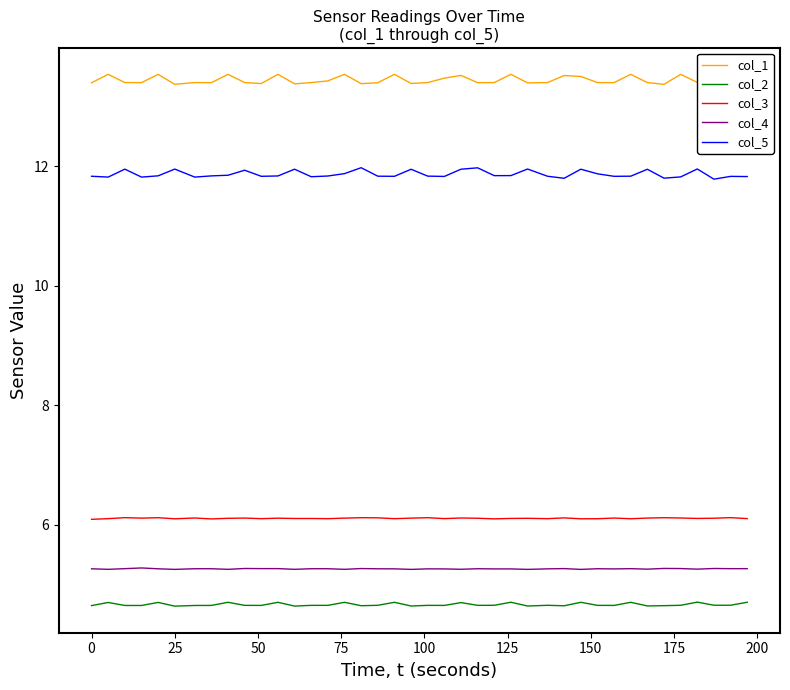

What is the sum of all col_2 values?

186.5